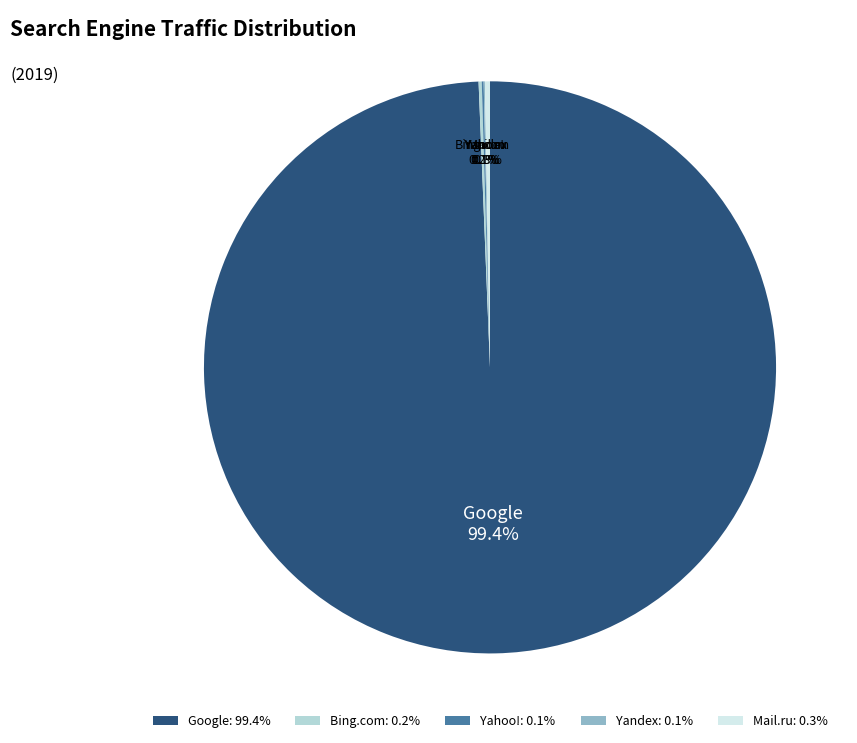

Is there any slice that represents more than half of the pie?

Yes